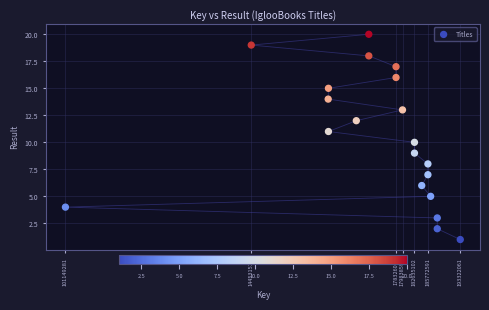

What is the range of Y values (max minus min)?

19